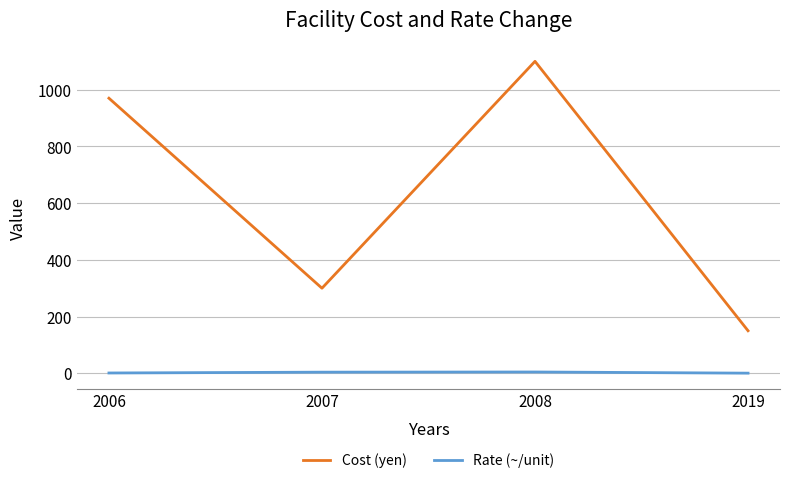

What is the total value across all series at 2007?

304.0